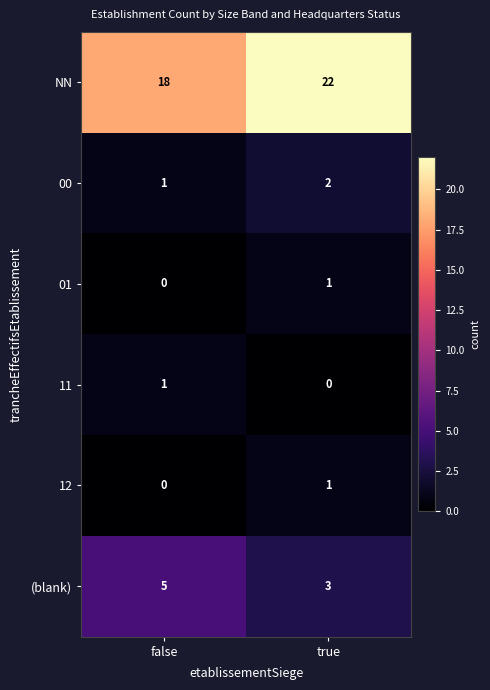

Which category has the highest value across all series?

true